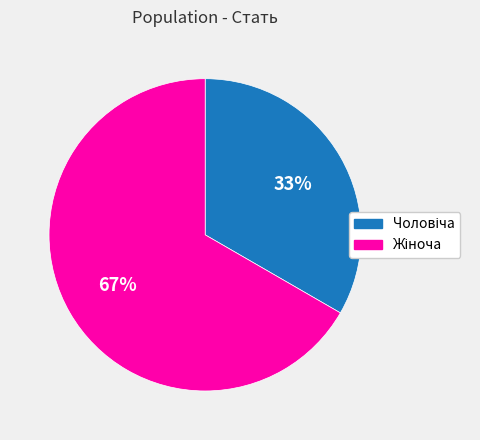

How many slices are in this pie chart?

2